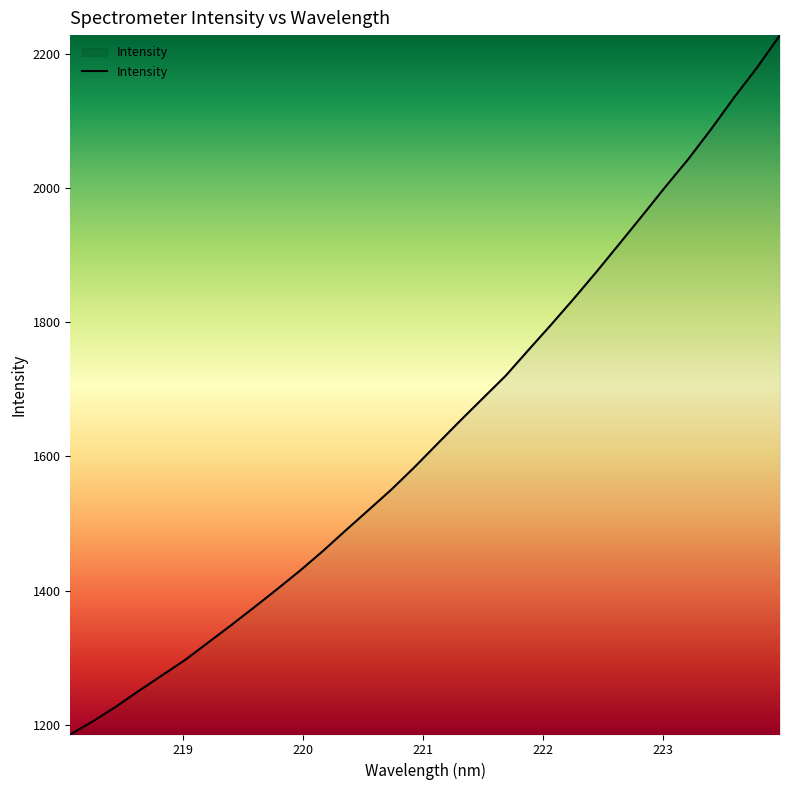

What is the difference between the maximum and minimum values?

1042.3